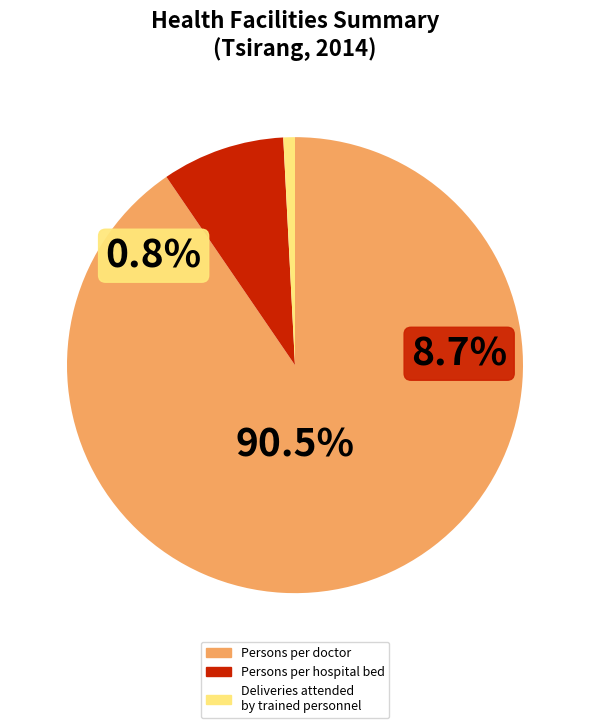

What is the majority slice?

Persons per doctor